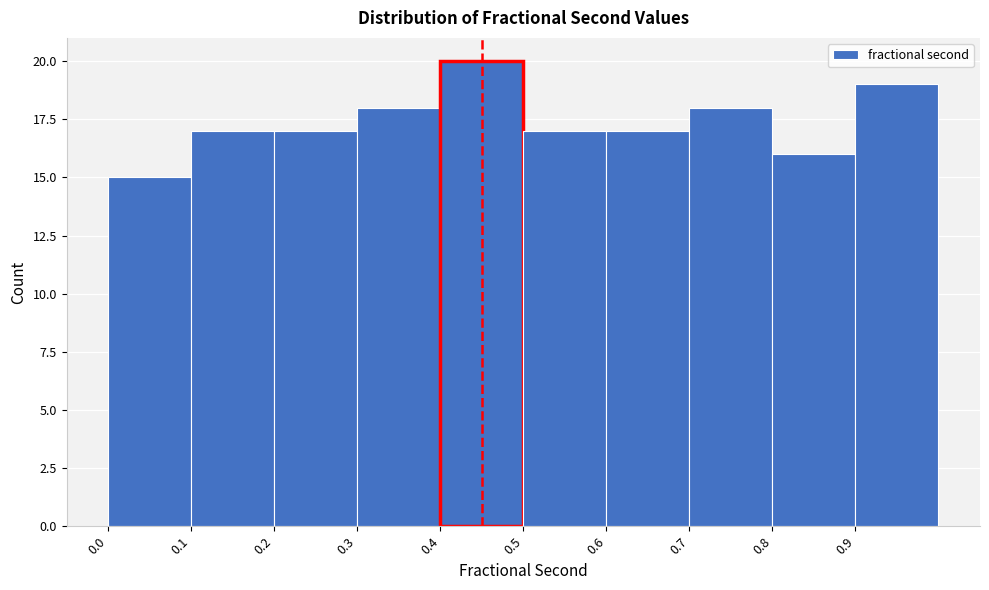

Reading left to right, transcribe this chart: for each bar, give the range it covers on the x-axis and its height. The values are not printed on the chart, so give them approximately, as read against the axis.

0.0 to 0.1: 15
0.1 to 0.2: 17
0.2 to 0.3: 17
0.3 to 0.4: 18
0.4 to 0.5: 20
0.5 to 0.6: 17
0.6 to 0.7: 17
0.7 to 0.8: 18
0.8 to 0.9: 16
0.9 to 1.0: 19